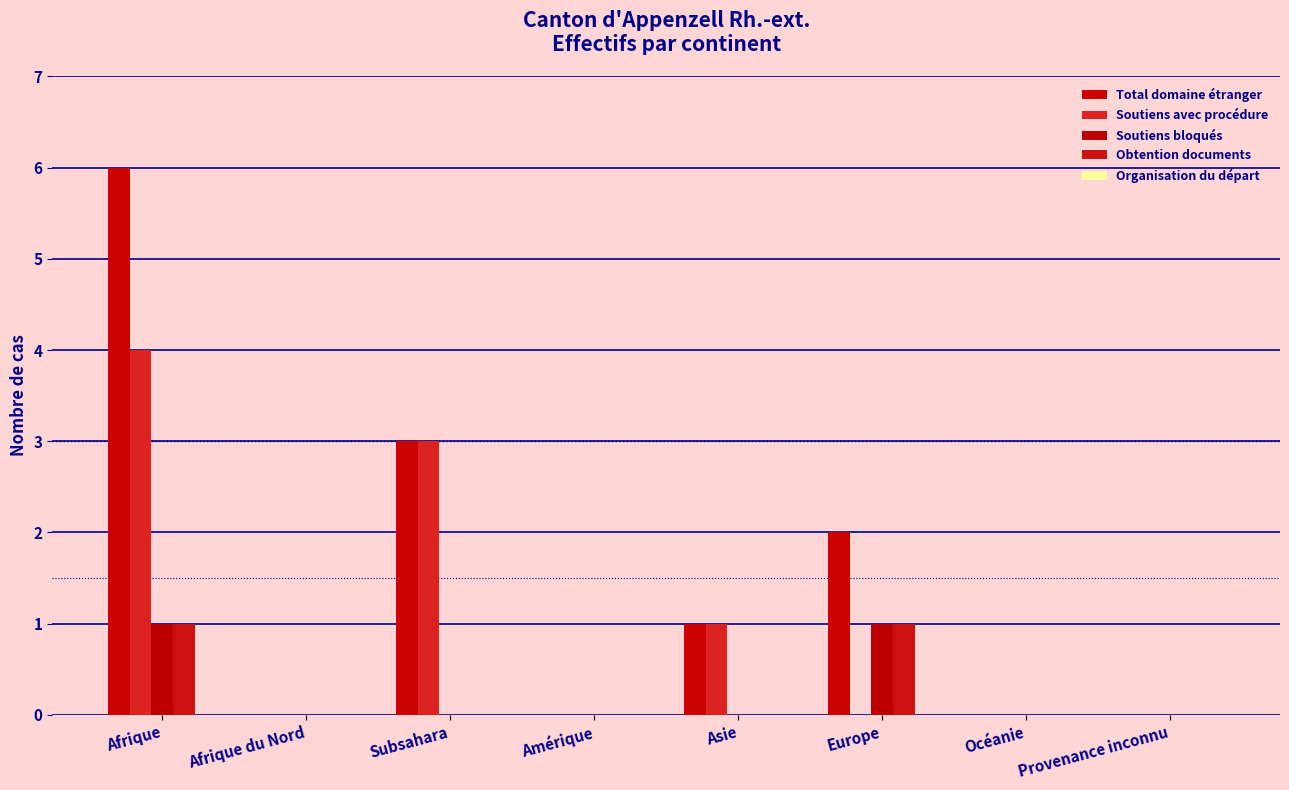

Are the bars grouped side by side (vs. stacked)?

Yes